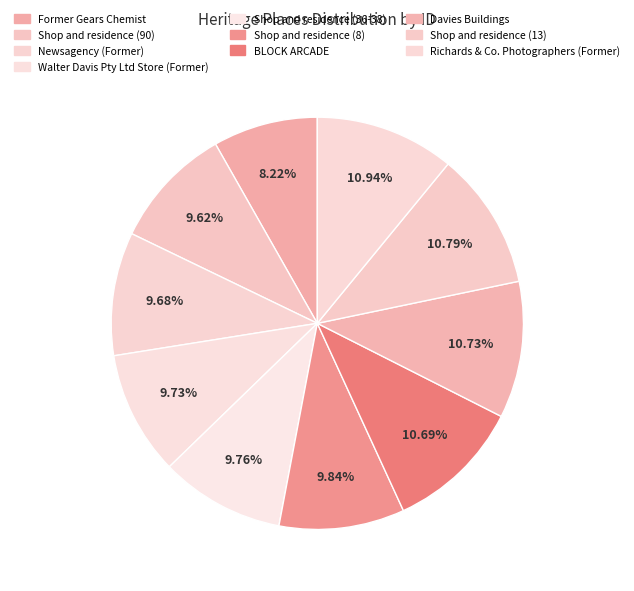

Combined, do Shop and residence (36-38) and Shop and residence (8) account for over 50%?

No